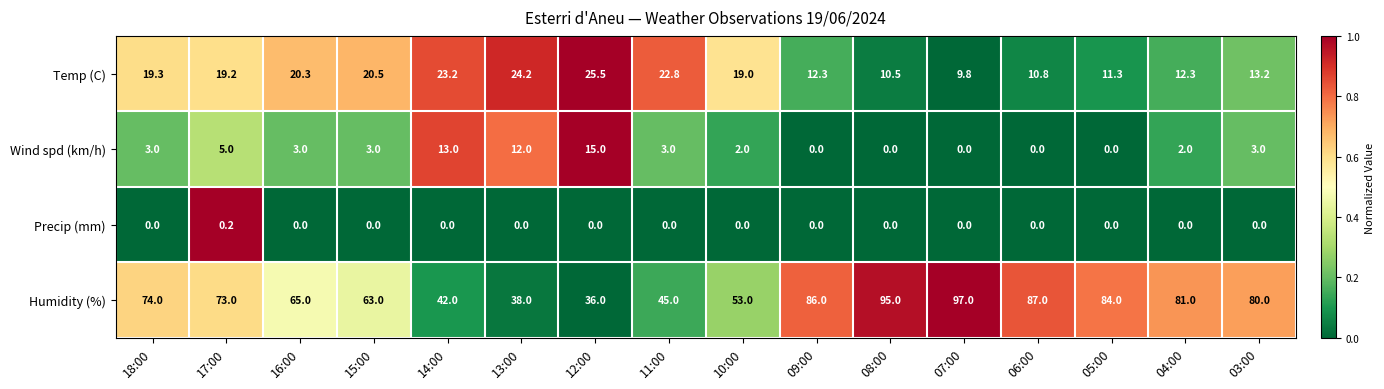

How many distinct data groups are displayed?

4